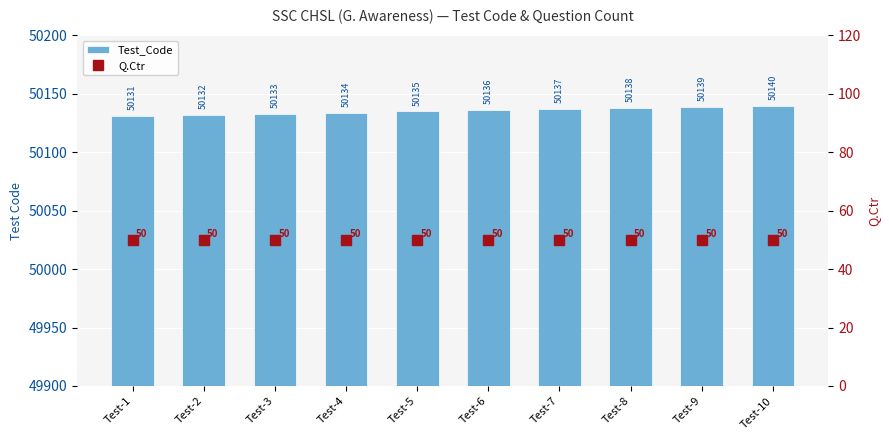

What is the sum of all Q.Ctr values?

500